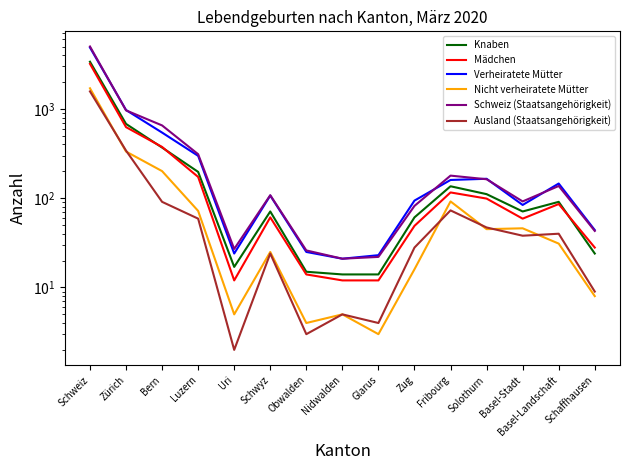

Which category has the lowest value across all series?

Uri